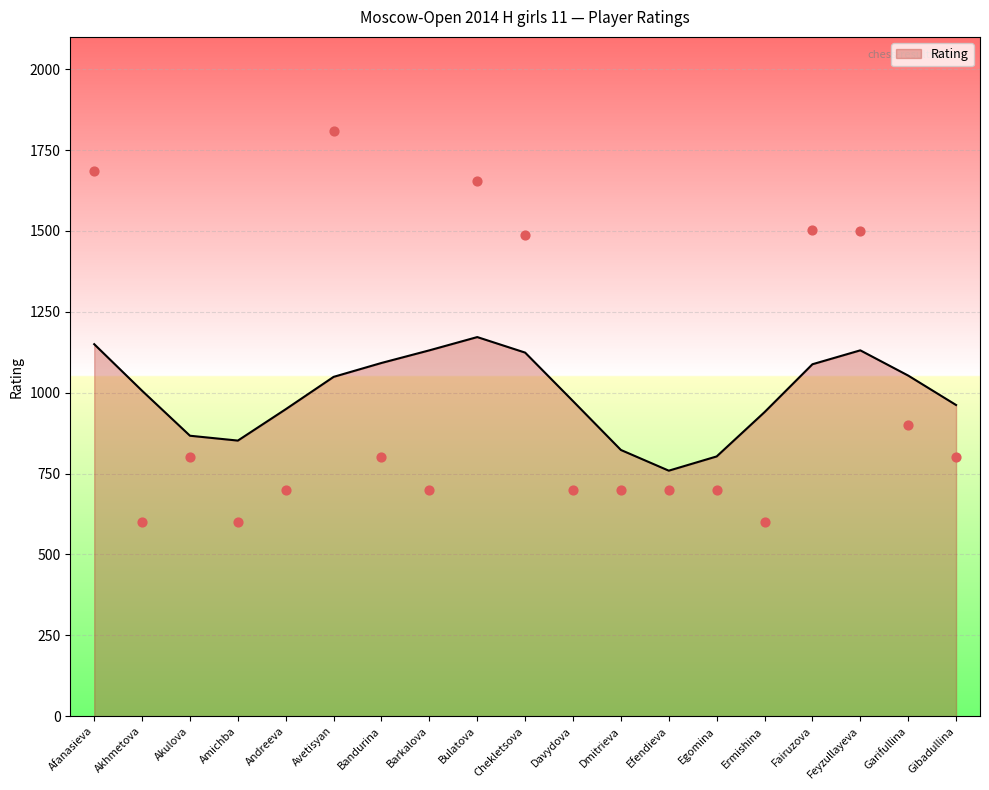

What is the change in value from Akulova to Avetisyan?

+1009